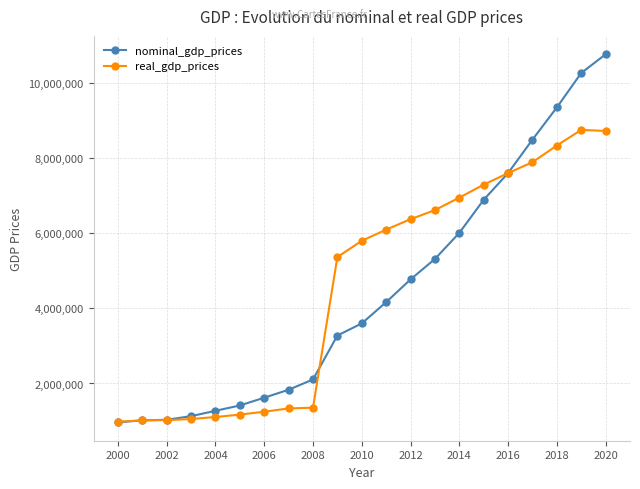

Rank the series by their maximum value, from highest to lowest.

nominal_gdp_prices, real_gdp_prices